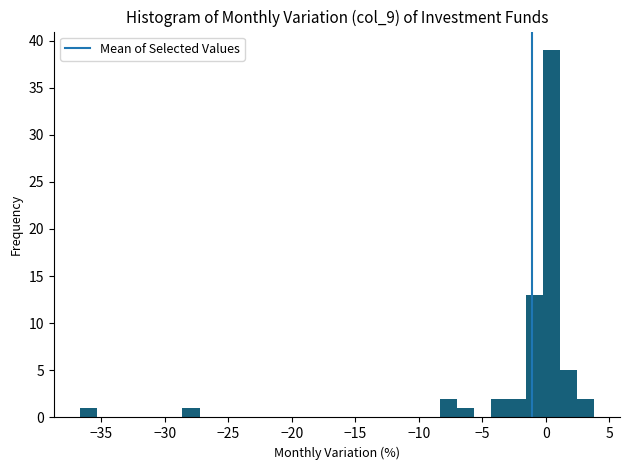

Read against the x-axis, roughly where is the centre of the tallest bar?

0.5